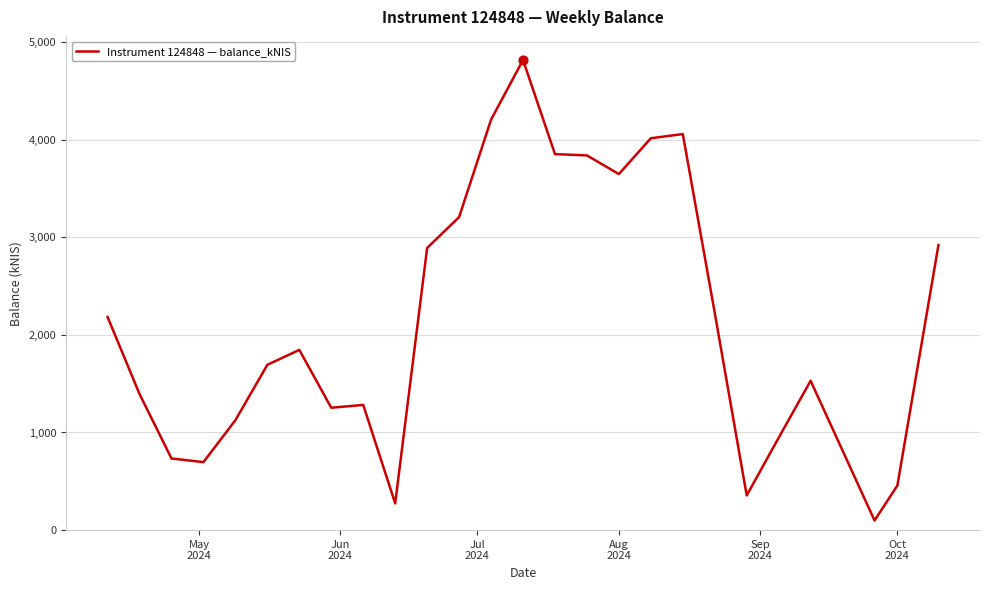

What is the greatest value displayed?

4816.3